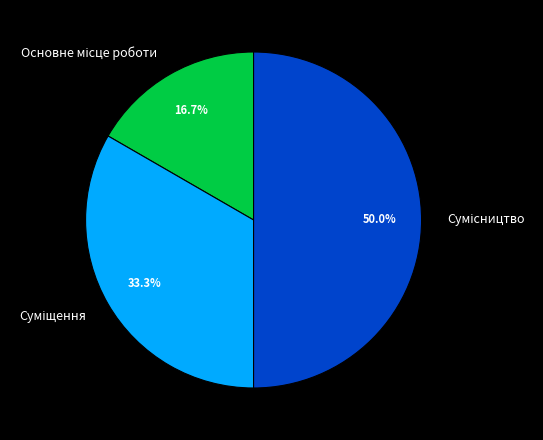

What is the smallest slice in the pie chart?

Основне місце роботи